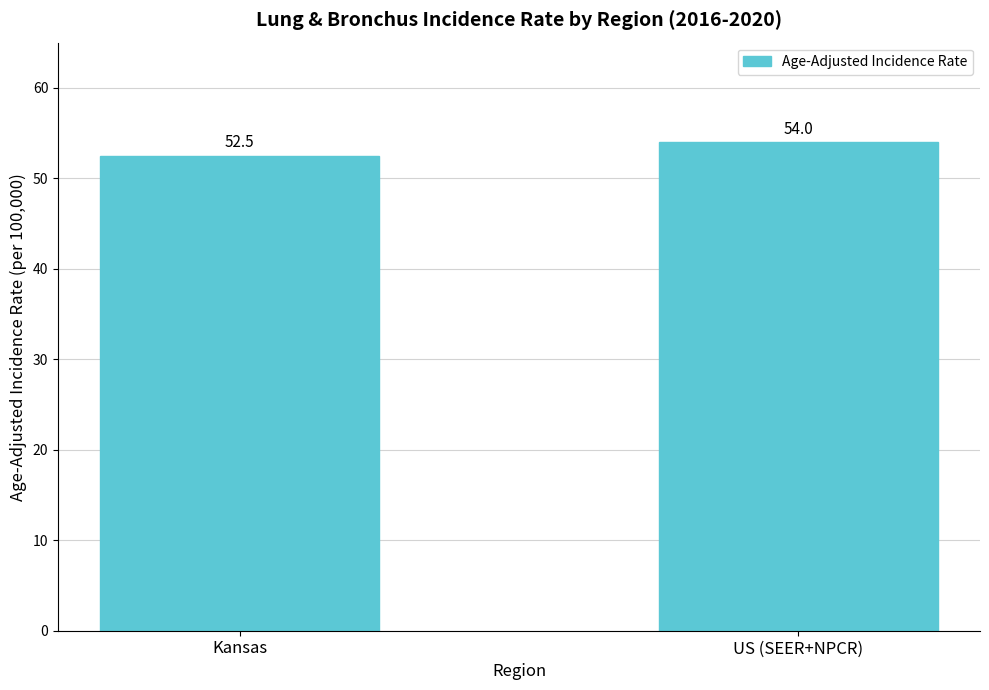

What is the difference between the maximum and minimum values?

1.5